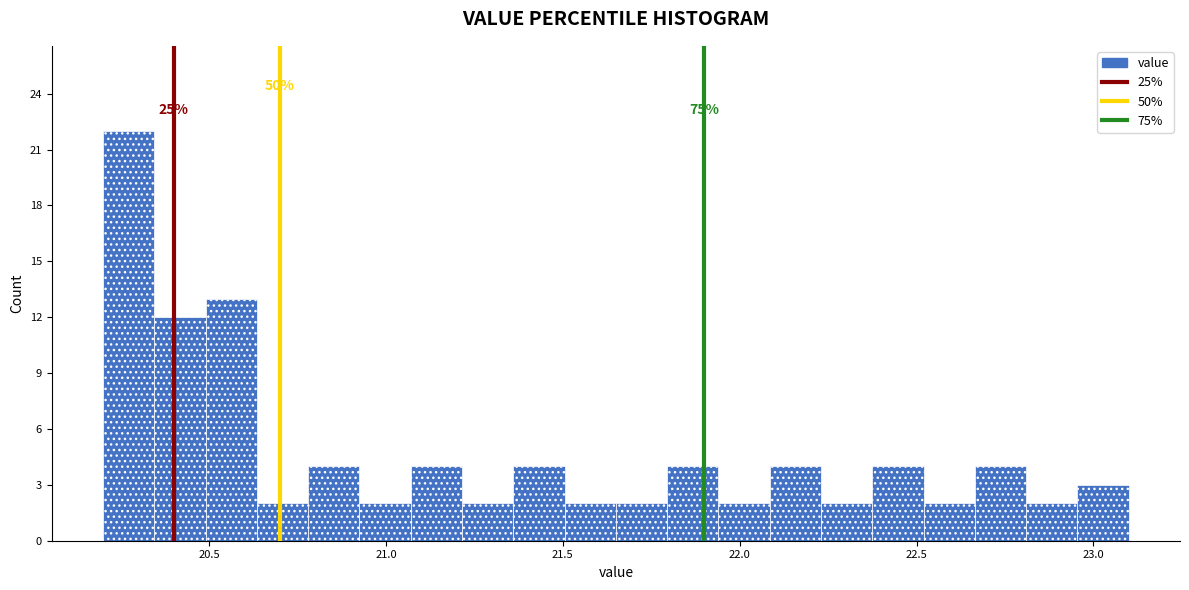

Read against the x-axis, roughly where is the centre of the tallest bar?

20.25